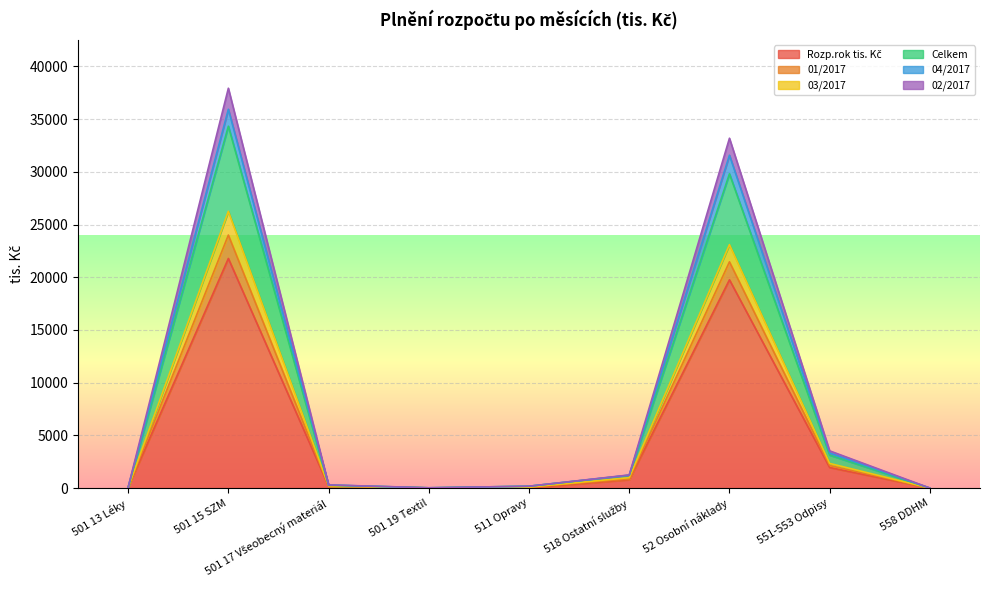

What is the total value across all series at 52 Osobní náklady?

33184.8